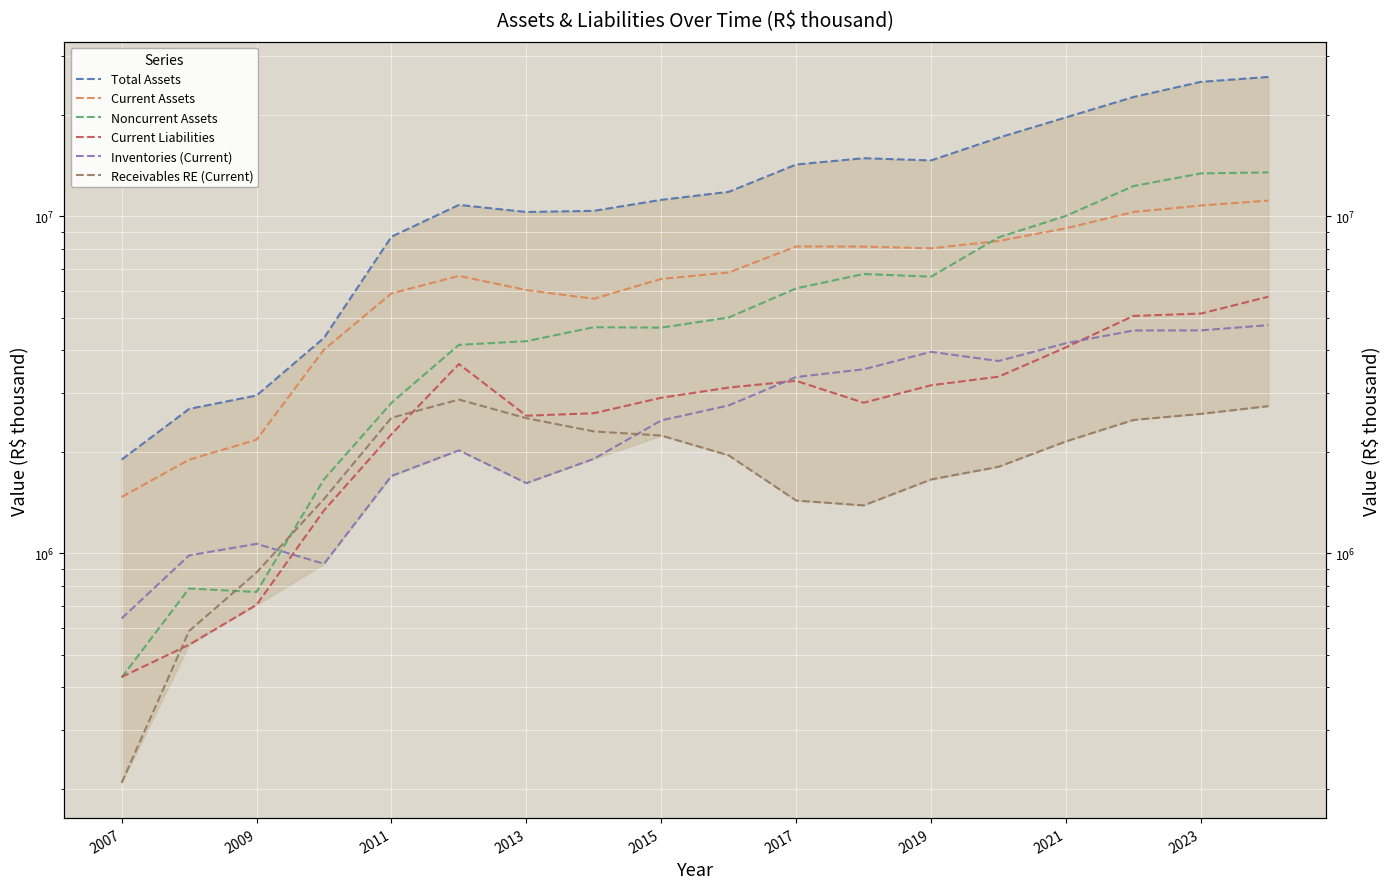

Which series has the largest total across all categories?

Total Assets